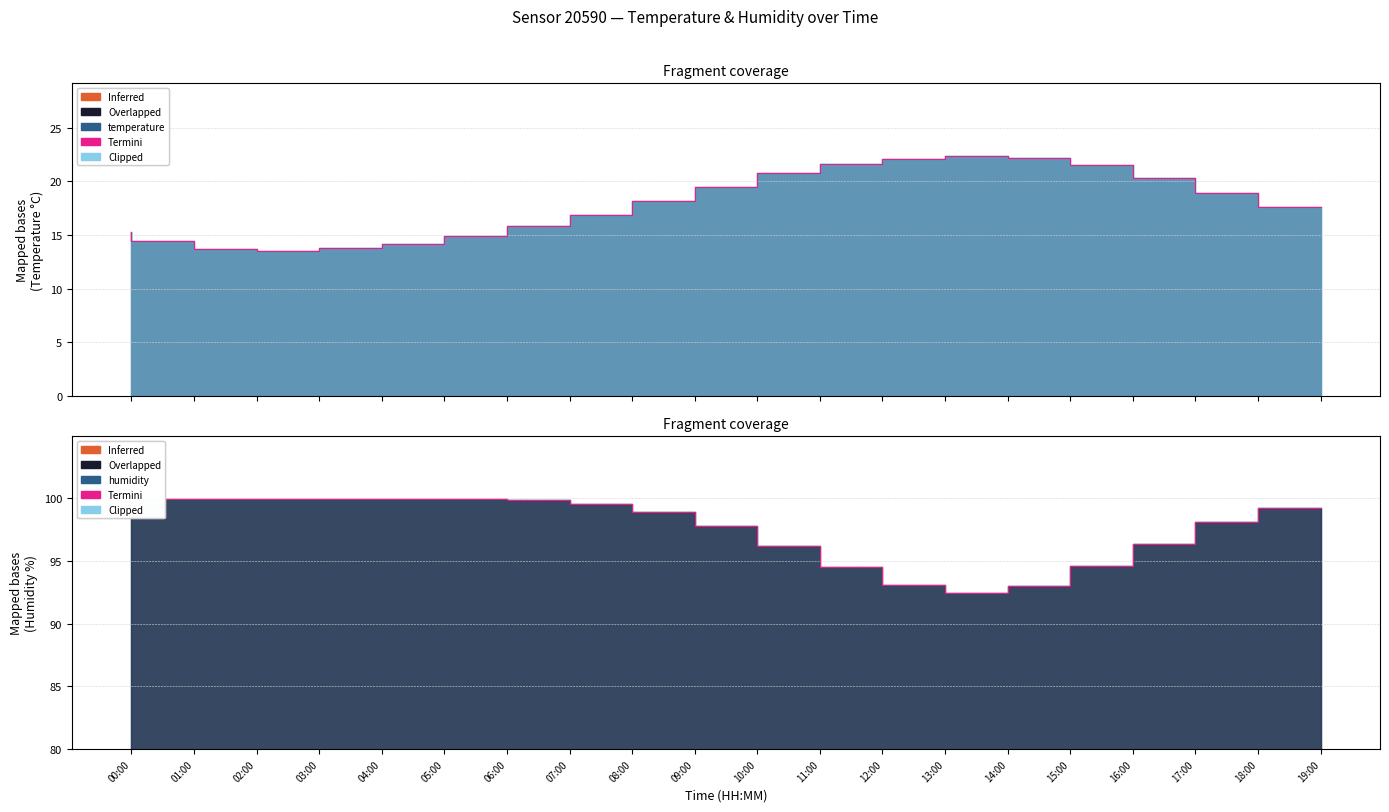

Between 05:00 and 09:00, which is larger?

05:00